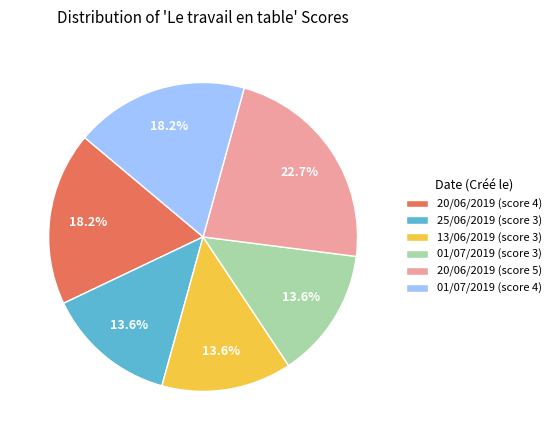

What percentage is NOT represented by 20/06/2019 (score 4)?

81.8%